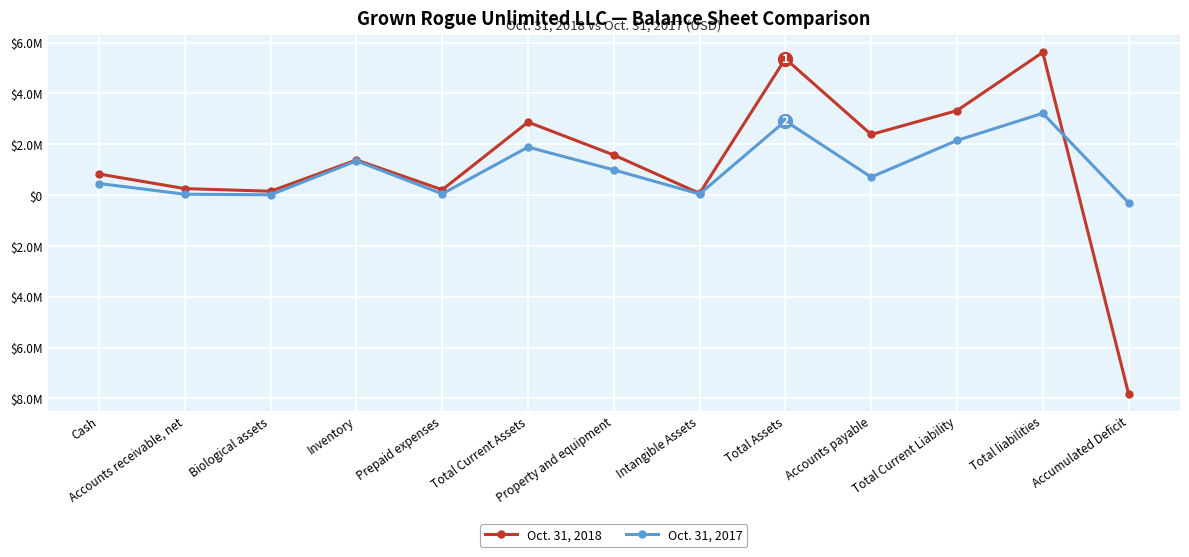

Is this an area chart (filled region under the line)?

No